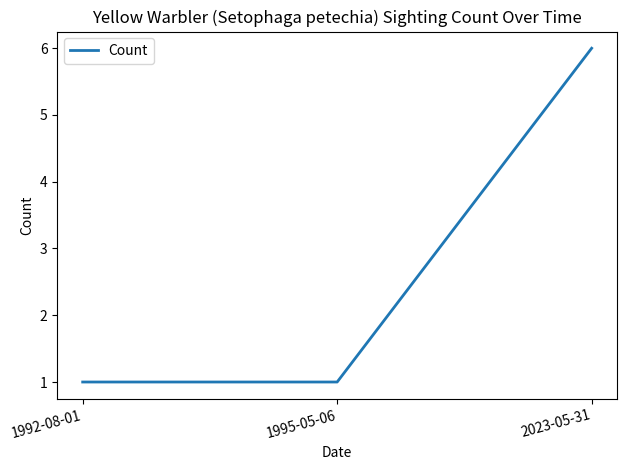

What is the difference between the maximum and minimum values?

5